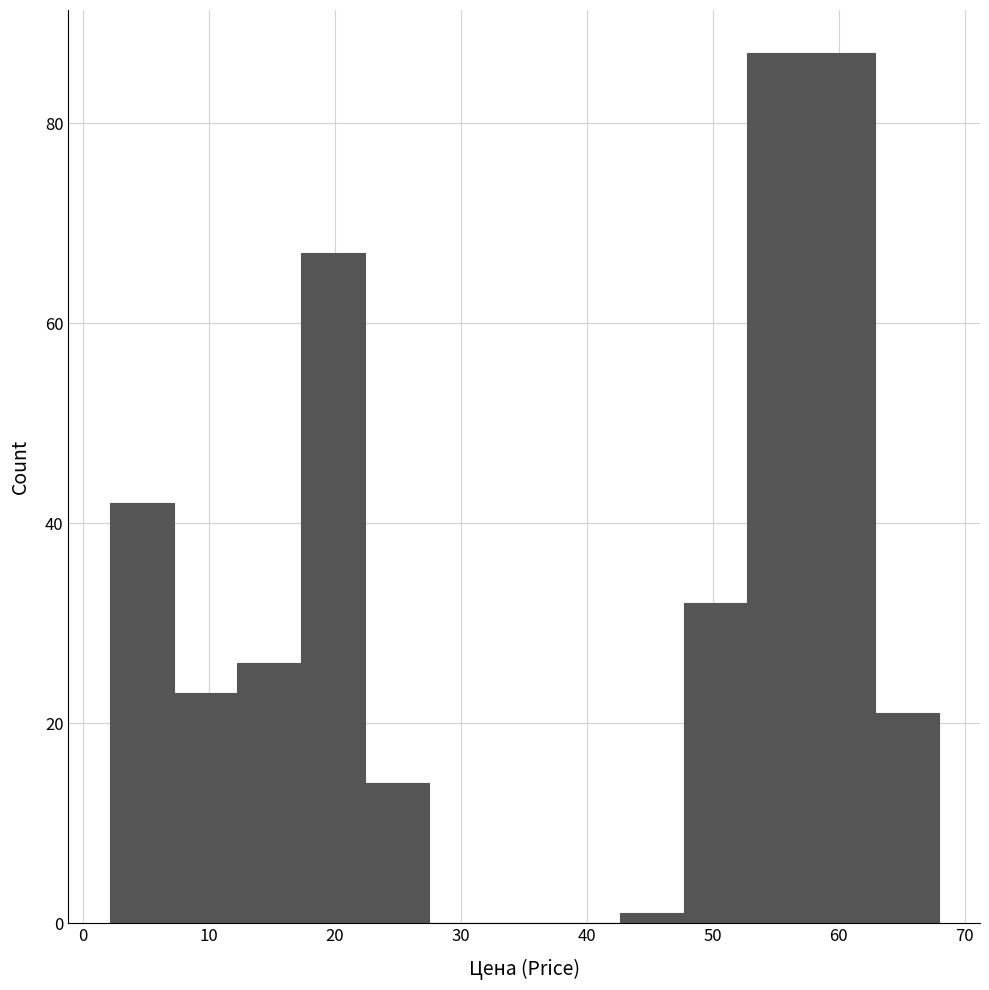

Reading left to right, list every bar in this chart as the range it spans on the x-axis followed by its height. Neither the bar edges nor the heights are printed on the chart, so give them approximately, as read against the axes.

2 to 7: 42
7 to 12: 24
12 to 17: 26
17 to 22: 68
22 to 27: 14
27 to 32: 0
32 to 38: 0
38 to 43: 0
43 to 48: under 2
48 to 53: 32
53 to 58: 88
58 to 63: 88
63 to 68: 22